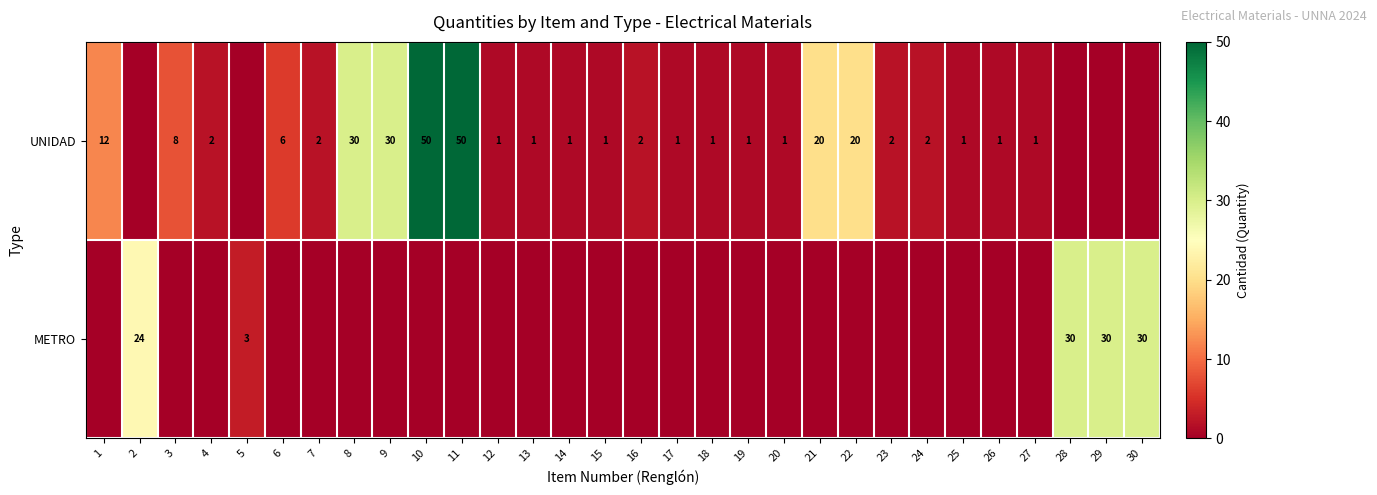

What is the sum of the UNIDAD values at 6 and 3?

14